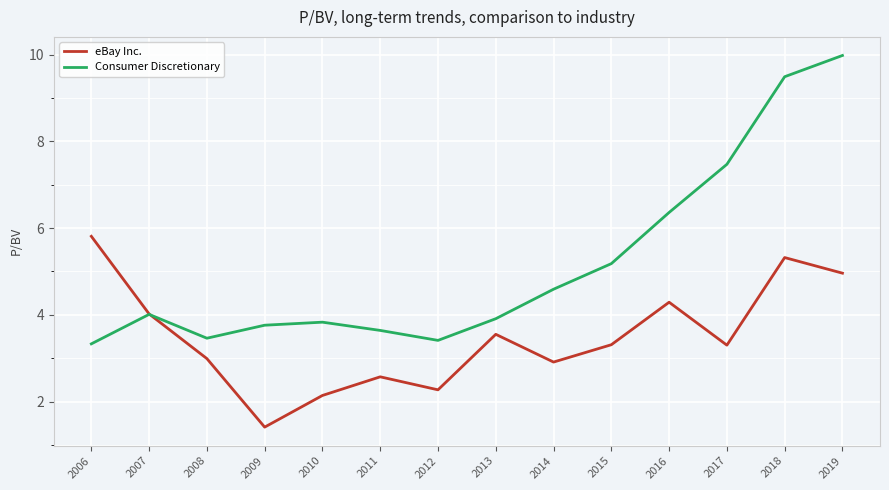

What is the sum of the eBay Inc. values at 2018 and 2014?

8.2